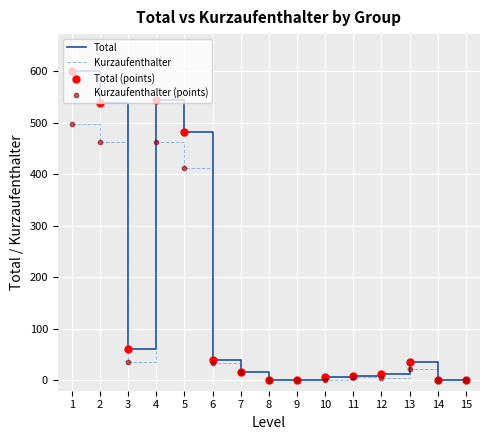

Which series has the widest spread of values?

Total